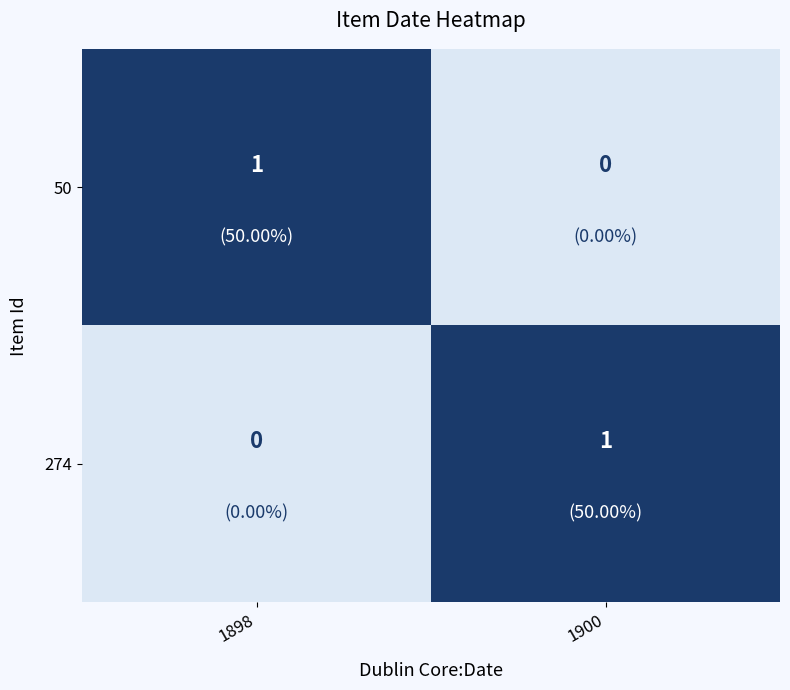

List the labels in order of 274 value, largest first.

1900, 1898